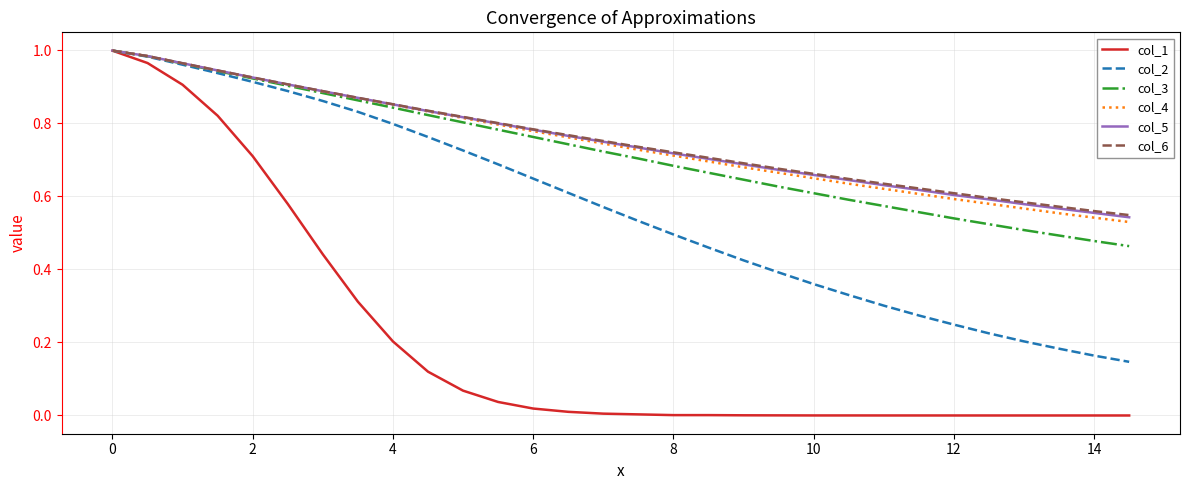

Which series has the largest range (max minus min)?

col_1